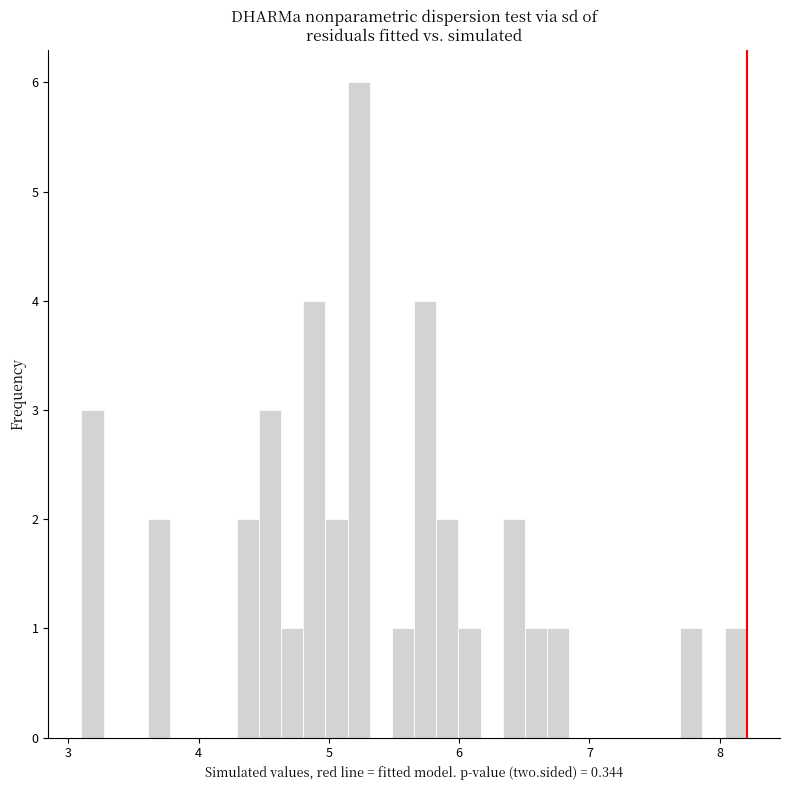

Read against the x-axis, roughly where is the centre of the tallest bar?

5.2